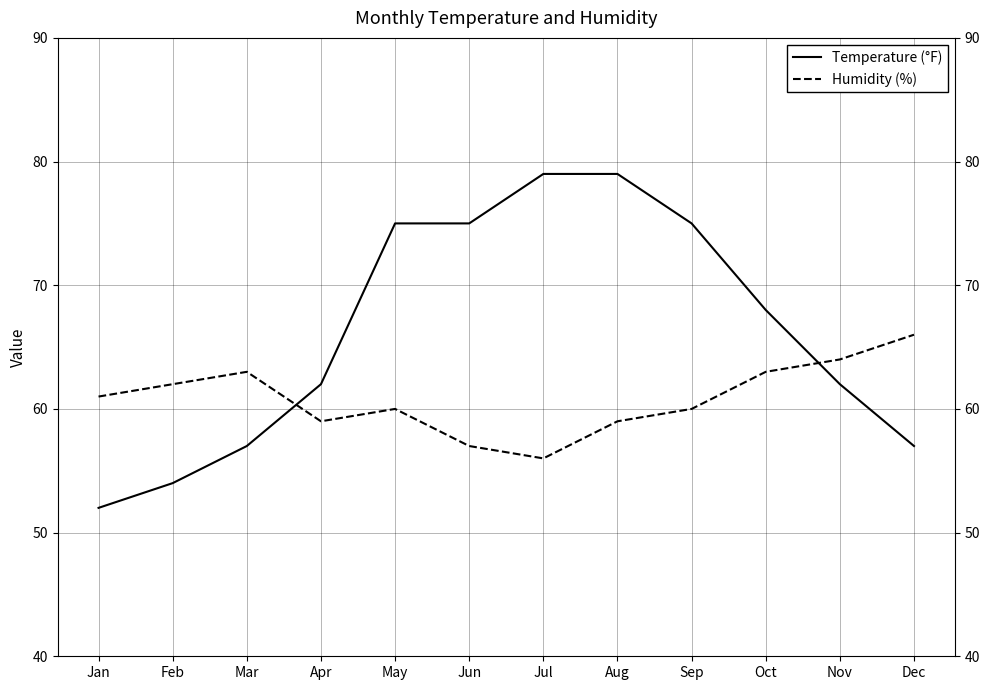

Rank the series by their average value, from highest to lowest.

Temperature (°F), Humidity (%)